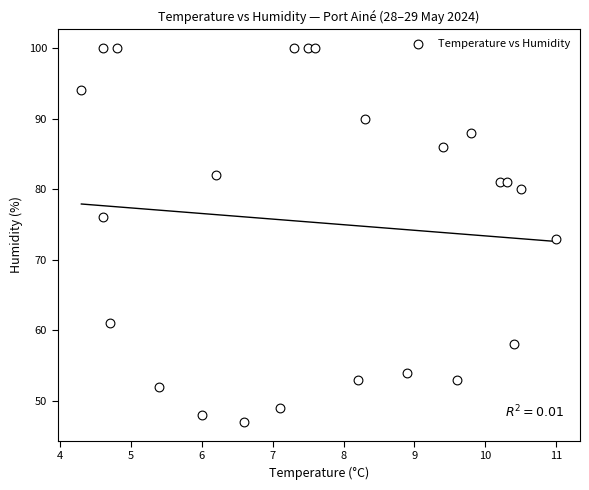

What is the range of Y values (max minus min)?

53